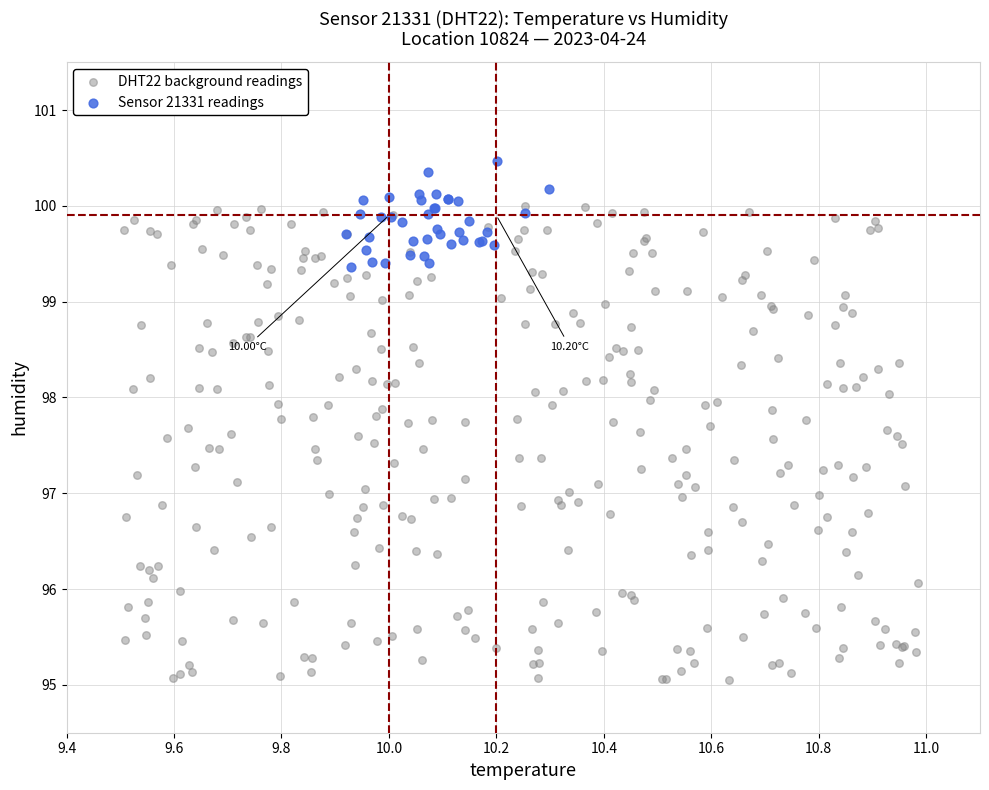

Which series reaches the maximum Y coordinate?

Sensor 21331 readings